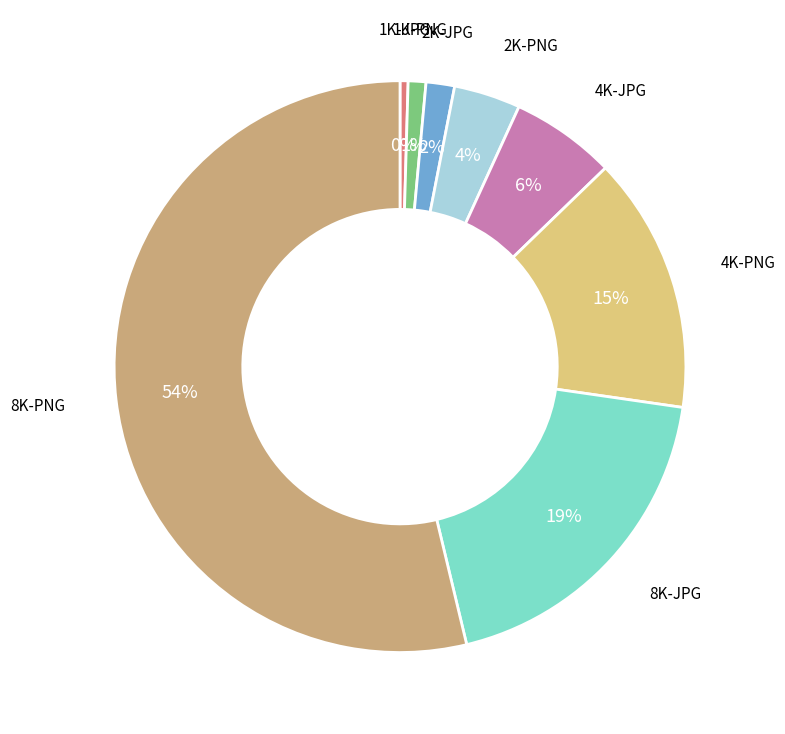

Which category has the smallest portion of the pie?

1K-JPG